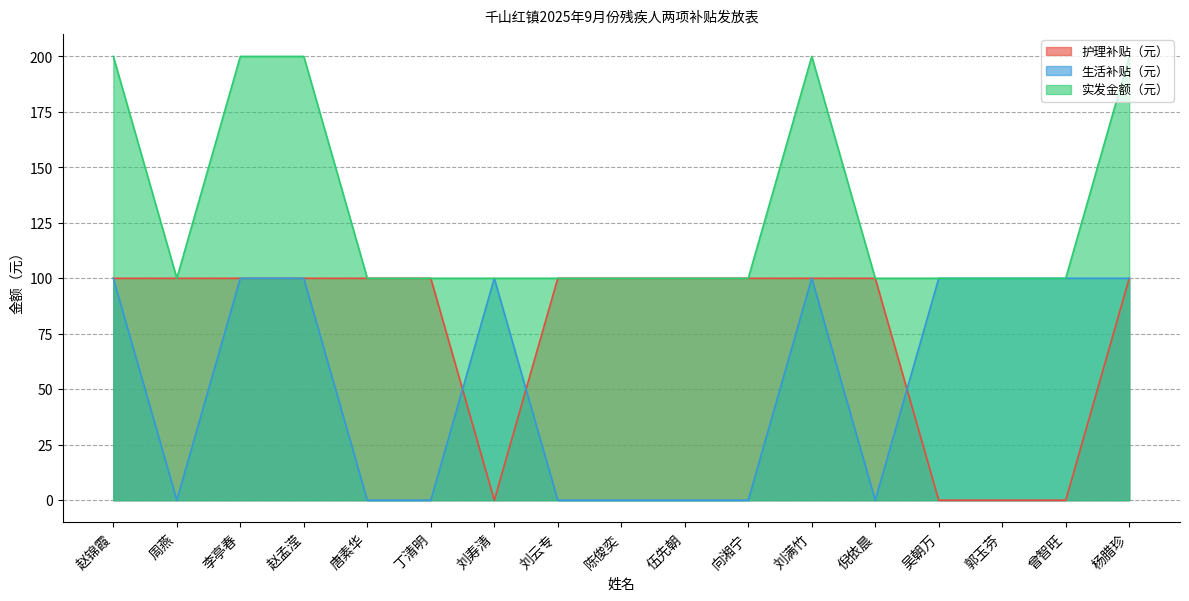

How many data points in 护理补贴（元） are less than 100?

4